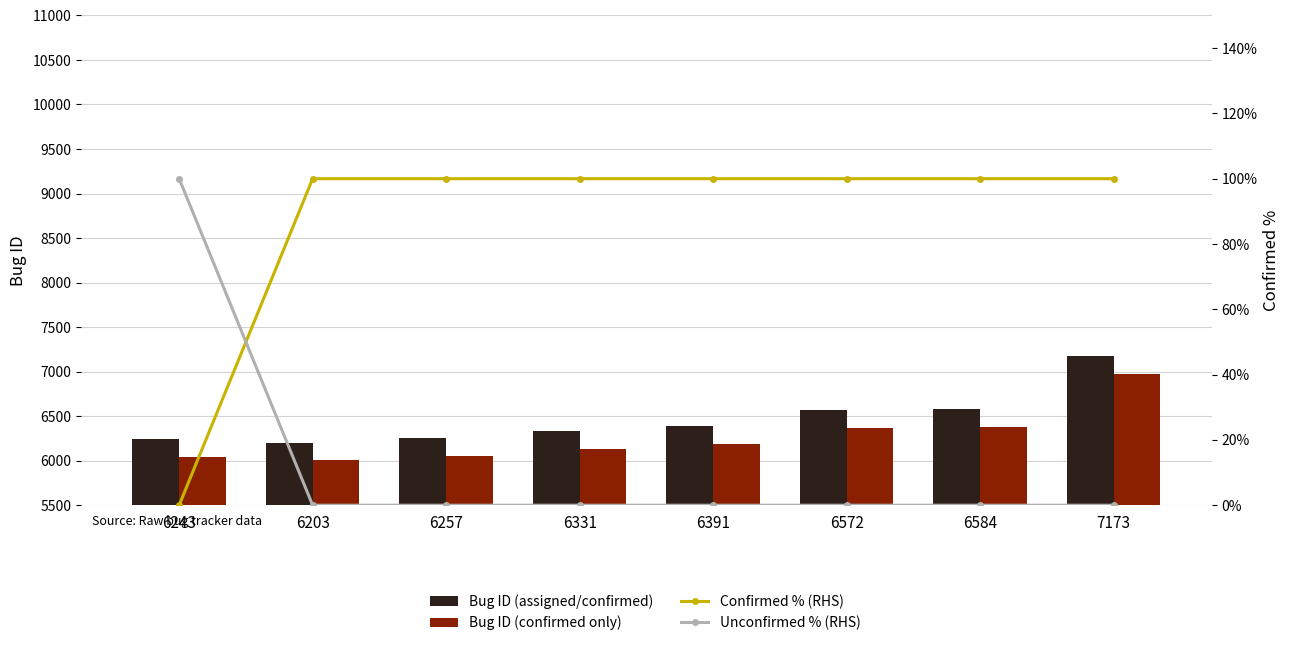

Which label corresponds to the largest value in the chart?

7173